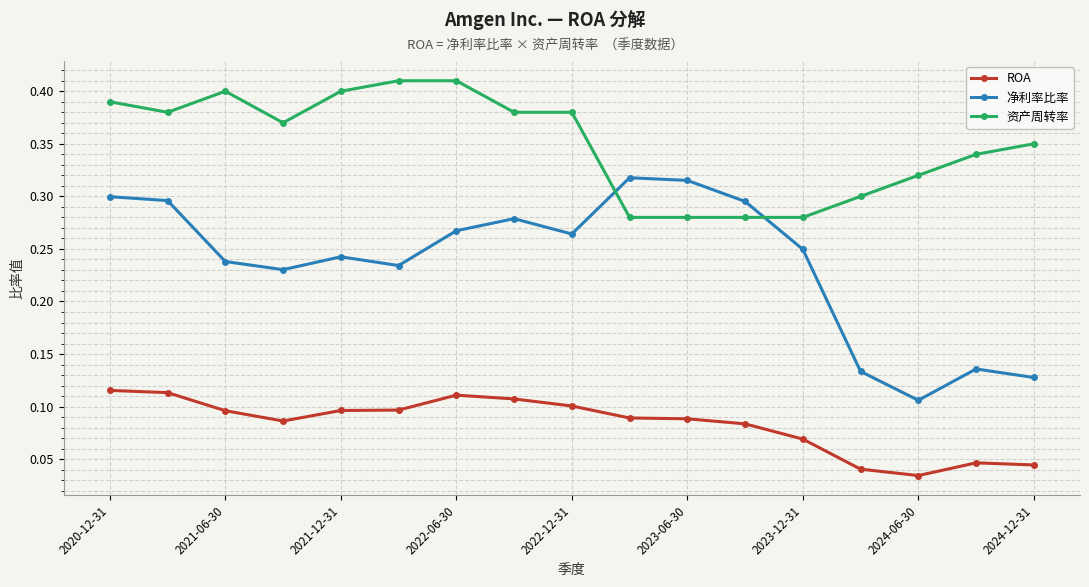

How many 净利率比率 values are between 0 and 1?

17